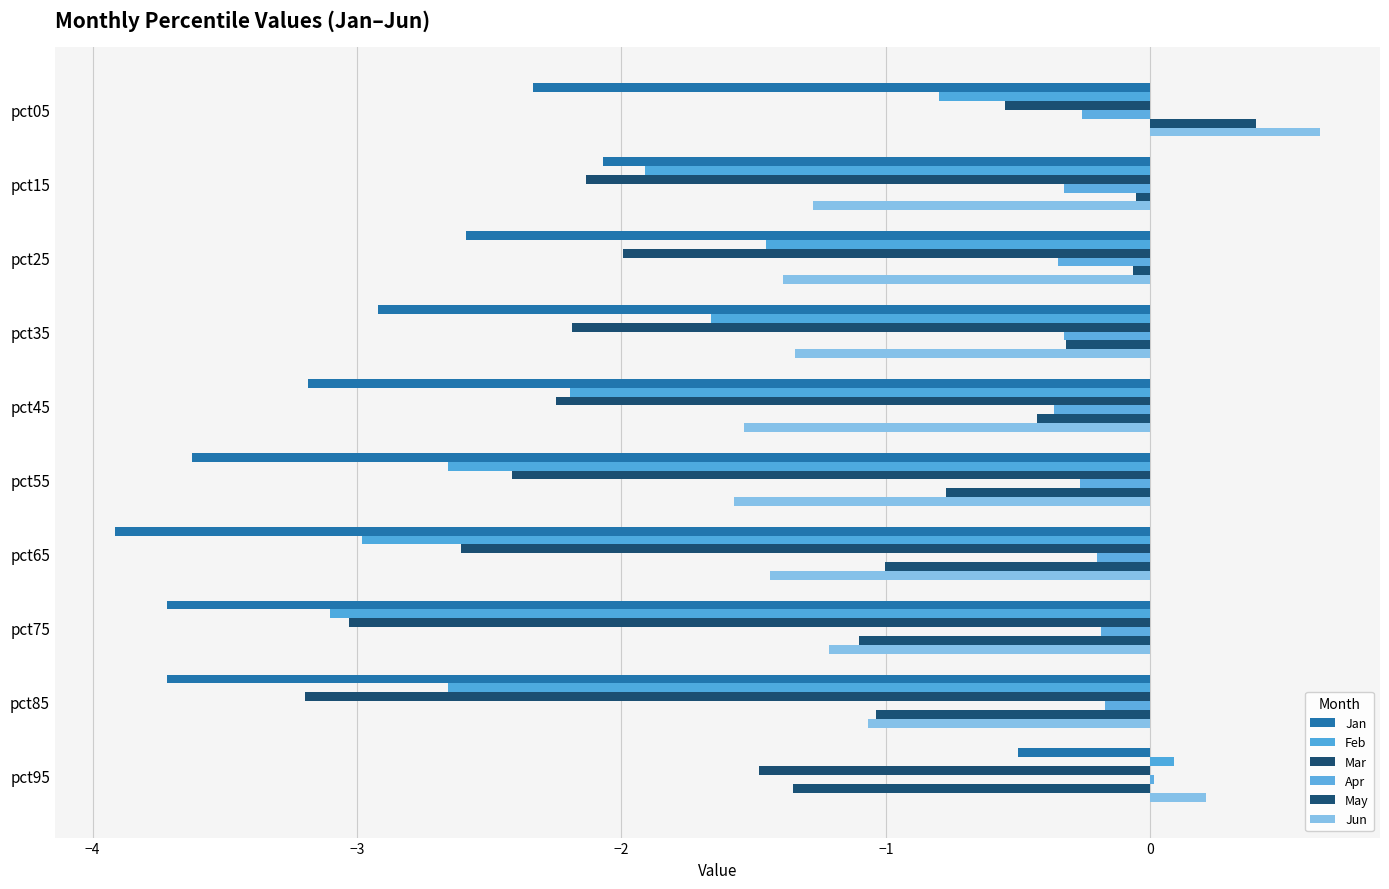

How many values in Jun are above zero?

2